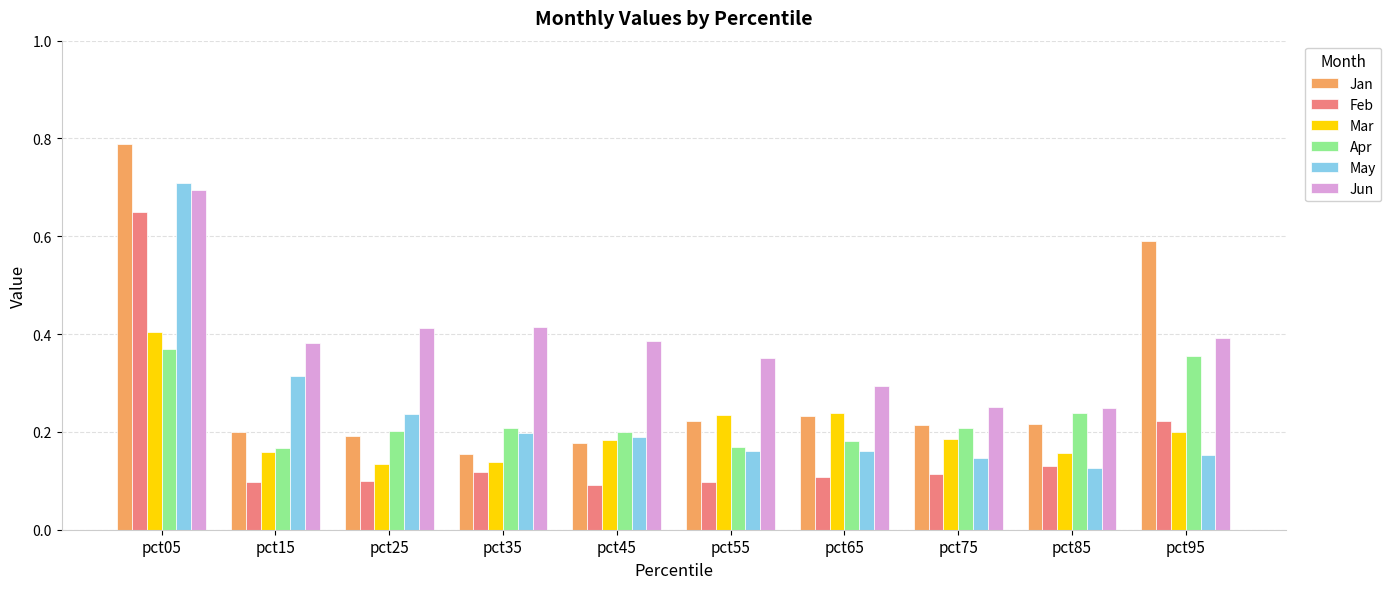

What is the sum of all Mar values?

2.0